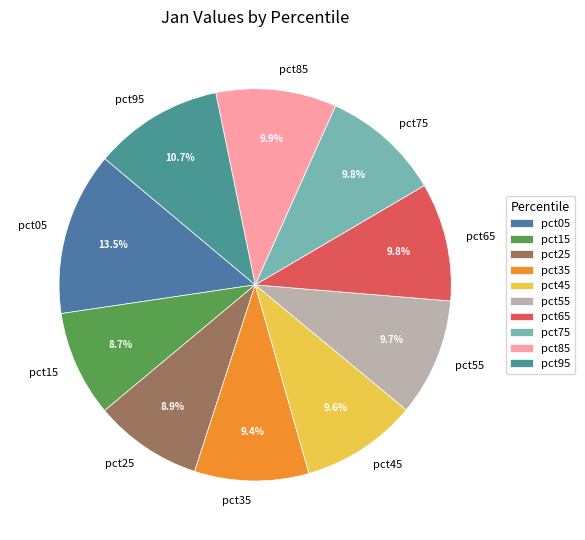

What percentage is the pct45 slice, to the nearest percent?

10%